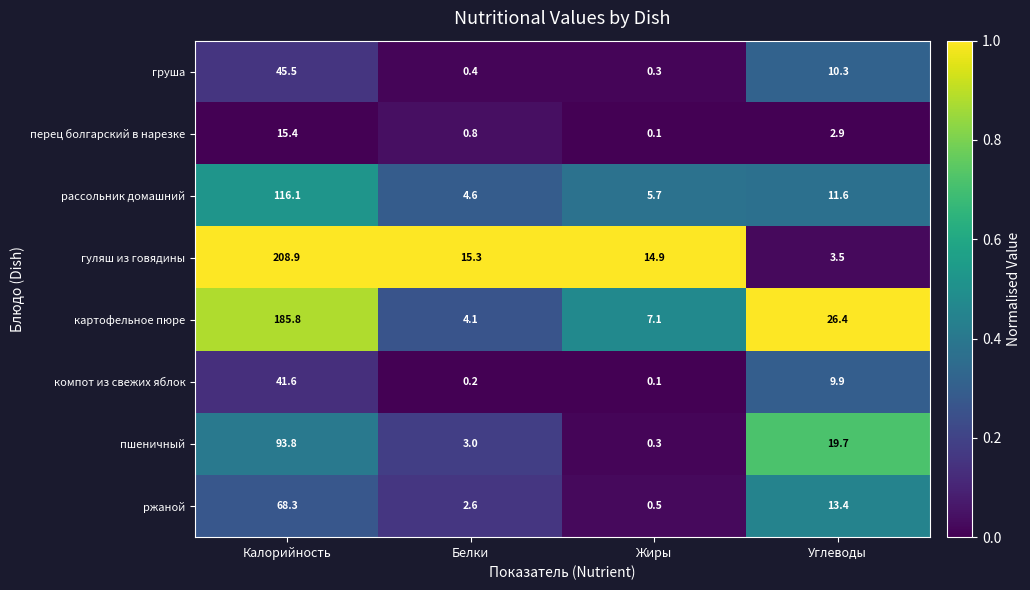

How many categories are shown in the chart?

4